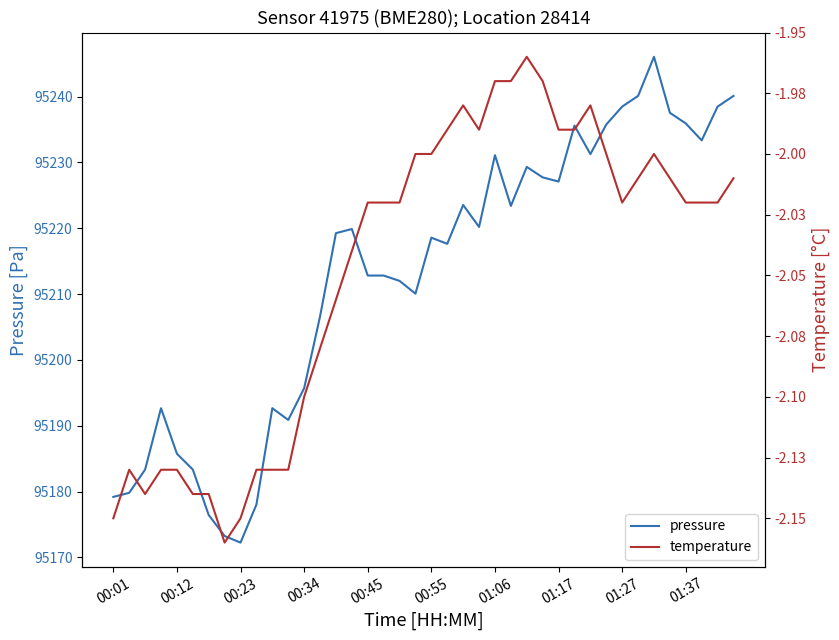

True or false: pressure and temperature intersect in this chart.

False